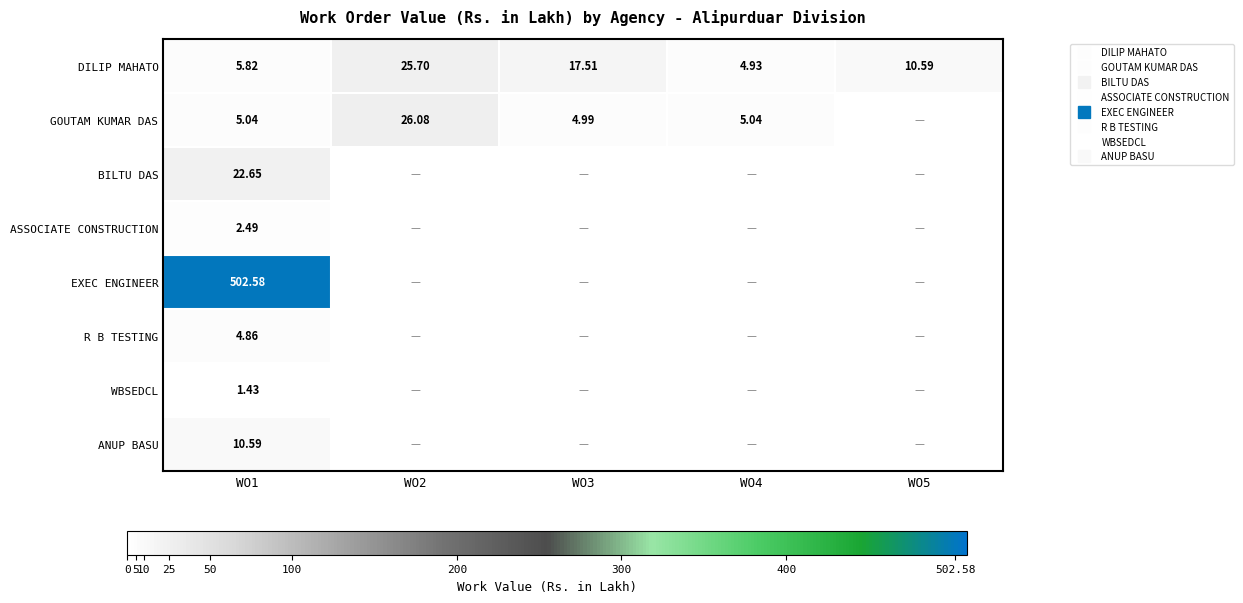

The R B TESTING series shows -3.4 at WO4. True or false?

False